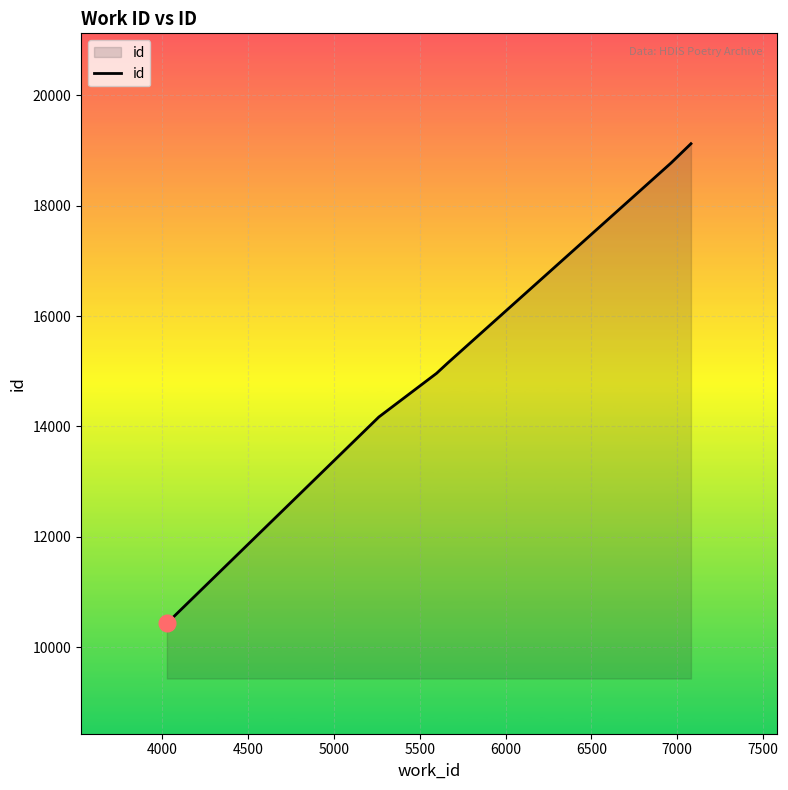

What is the maximum value shown in the chart?

19124